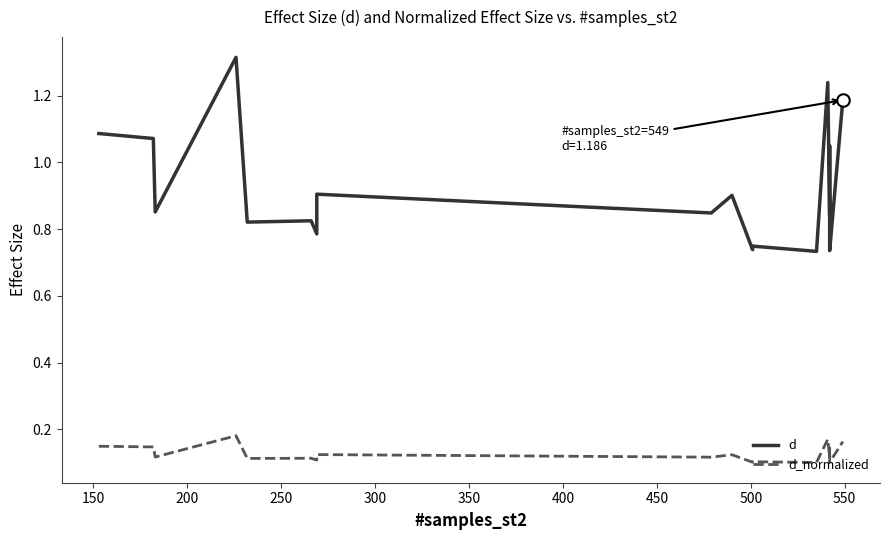

How many lines are shown in the chart?

2